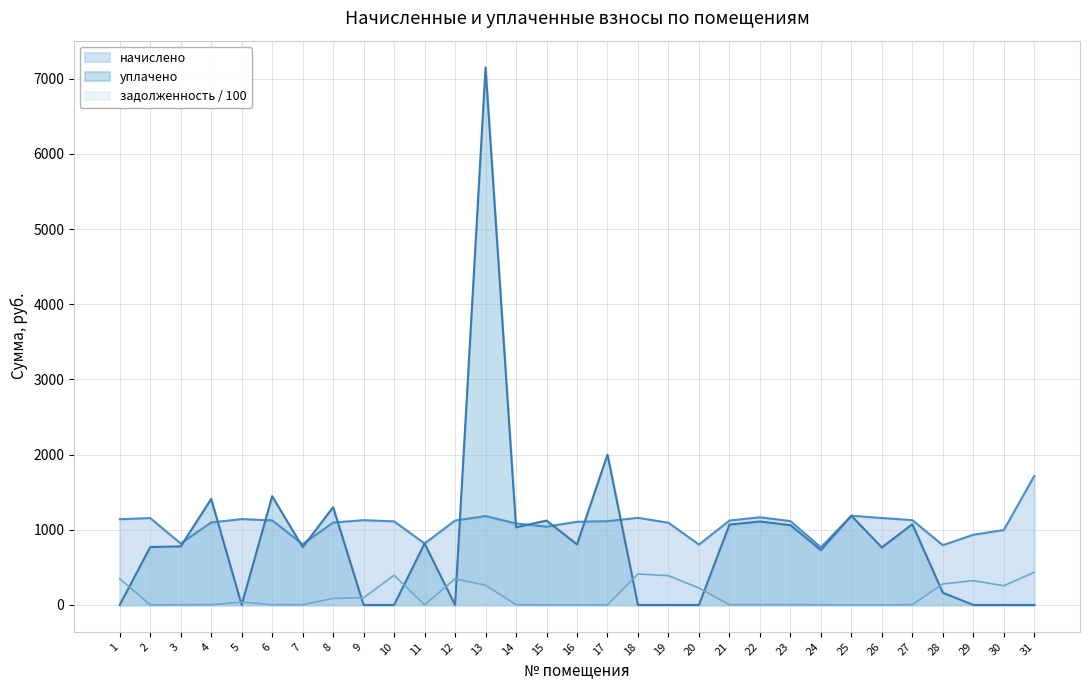

Reading left to right, what are all the values shown in this chart?

начислено: 1140.6	1155.8	818.0	1096.9	1141.9	1125.4	808.4	1096.1	1127.5	1111.8	817.5	1122.3	1182.4	1084.1	1041.2	1106.6	1114.4	1158.9	1093.5	803.1	1122.3	1166.5	1115.2	766.7	1187.4	1156.3	1128.0	795.3	933.9	996.7	1716.1
задолженность: 349.2	0.0	2.3	3.1	37.1	3.2	2.3	86.3	95.4	395.7	0.0	347.4	262.2	3.1	0.3	0.7	0.0	412.5	389.2	225.8	3.2	3.3	3.2	2.2	0.0	0.0	3.2	278.7	323.9	255.6	434.7
уплачено: 0.0	770.5	779.0	1410.1	0.0	1446.8	769.9	1300.0	0.0	0.0	817.5	0.0	7150.0	1032.3	1122.8	805.7	2000.0	0.0	0.0	0.0	1068.6	1110.7	1061.9	730.1	1186.5	765.4	1074.1	162.2	0.0	0.0	0.0